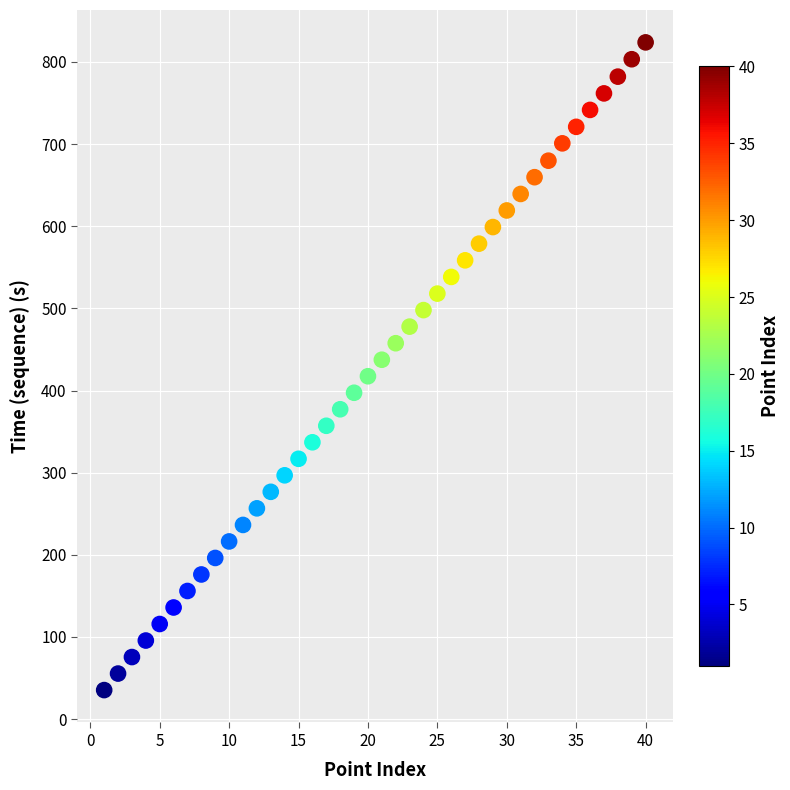

What is the range of X values (max minus min)?

39.0